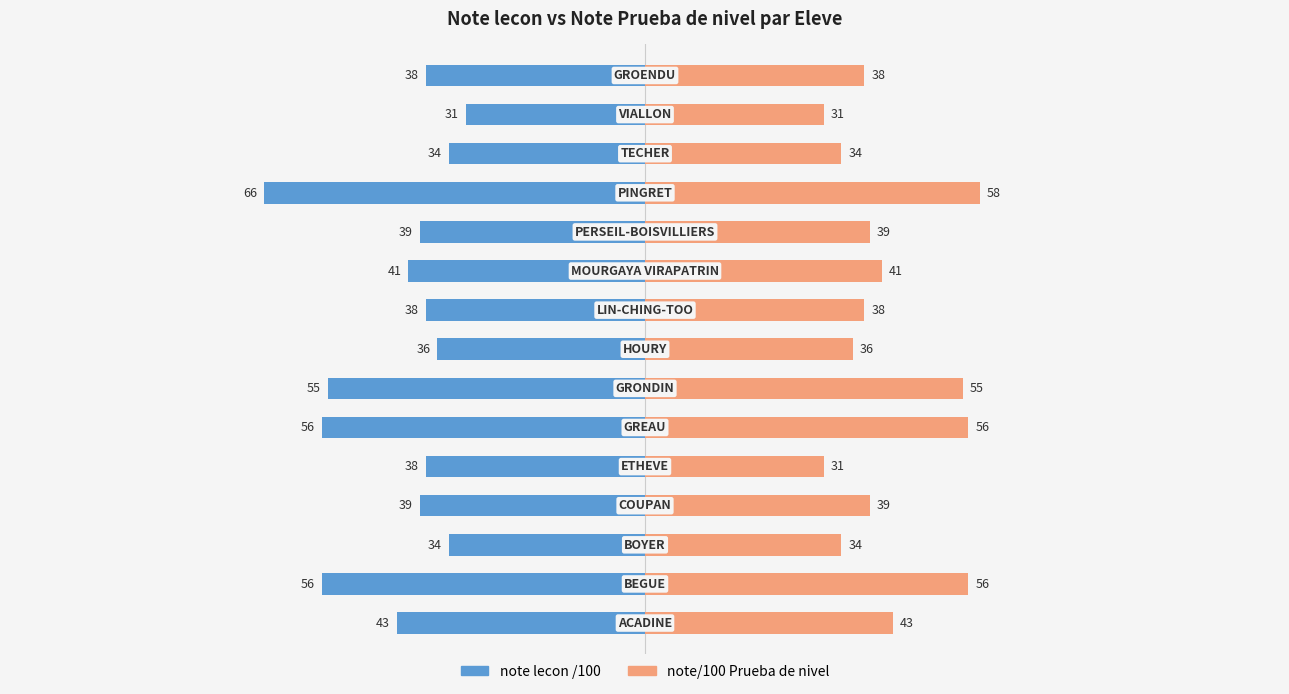

How many values in the note lecon /100 series are below -39?

6